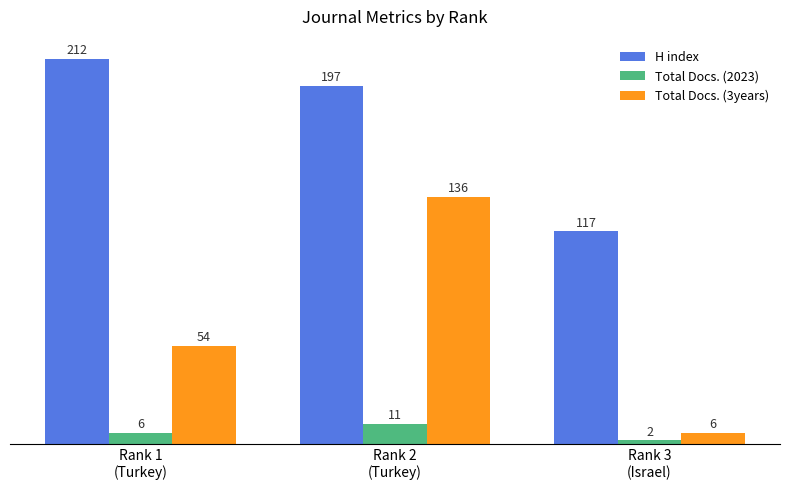

Rank the series by their maximum value, from lowest to highest.

Total Docs. (2023), Total Docs. (3years), H index